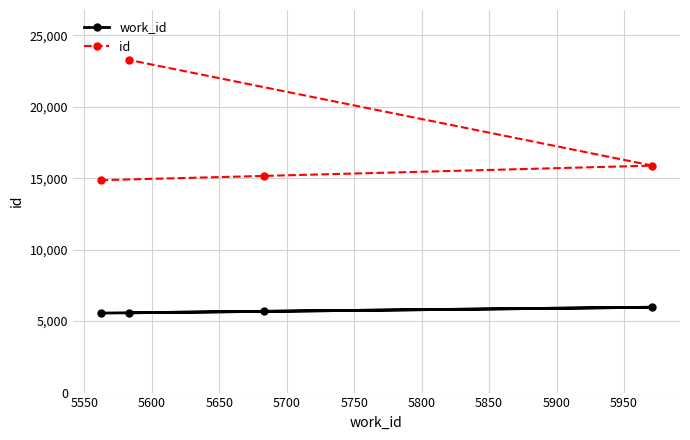

How many lines are shown in the chart?

2